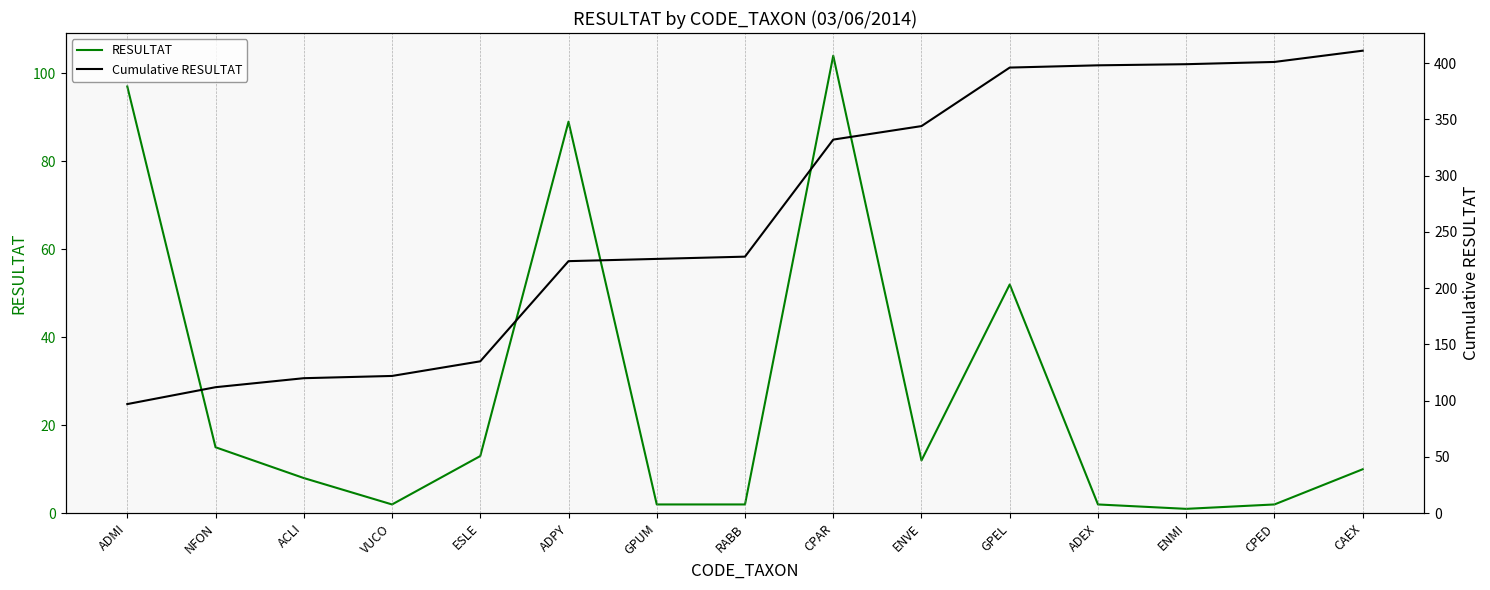

Which series has the largest total across all categories?

Cumulative RESULTAT